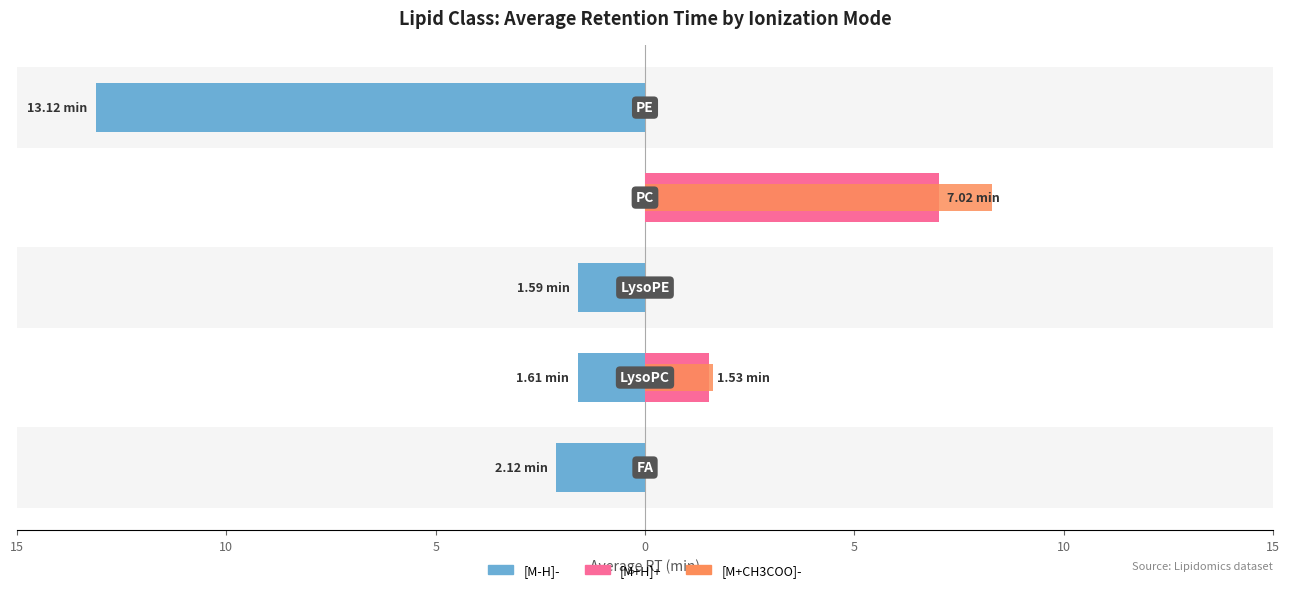

What is the difference between the highest and lowest values at 5?

1.6